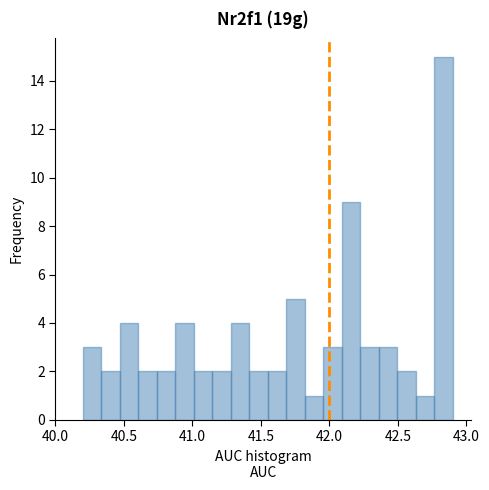

Around what value on the x-axis is the tallest bar? Give the approximate position of its centre, as read against the axis.

42.85